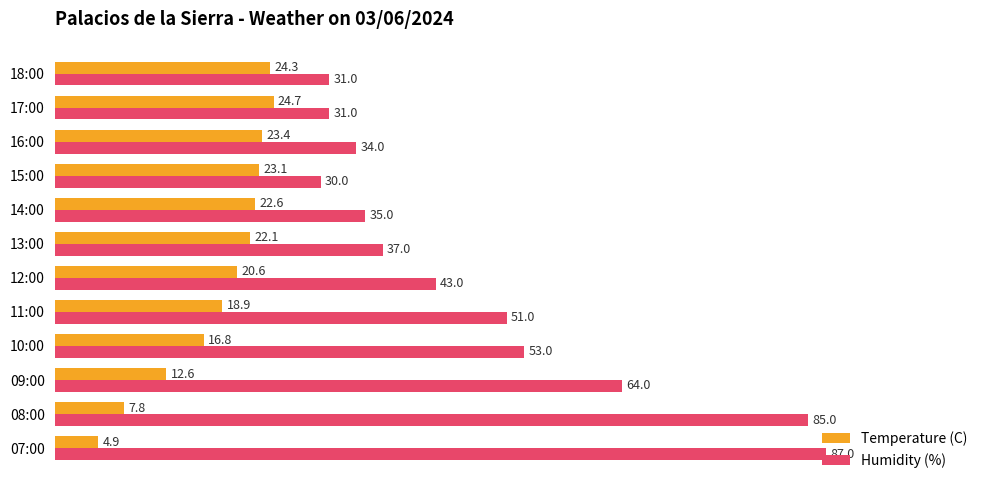

The Temperature (C) series shows 15.8 at 14:00. True or false?

False